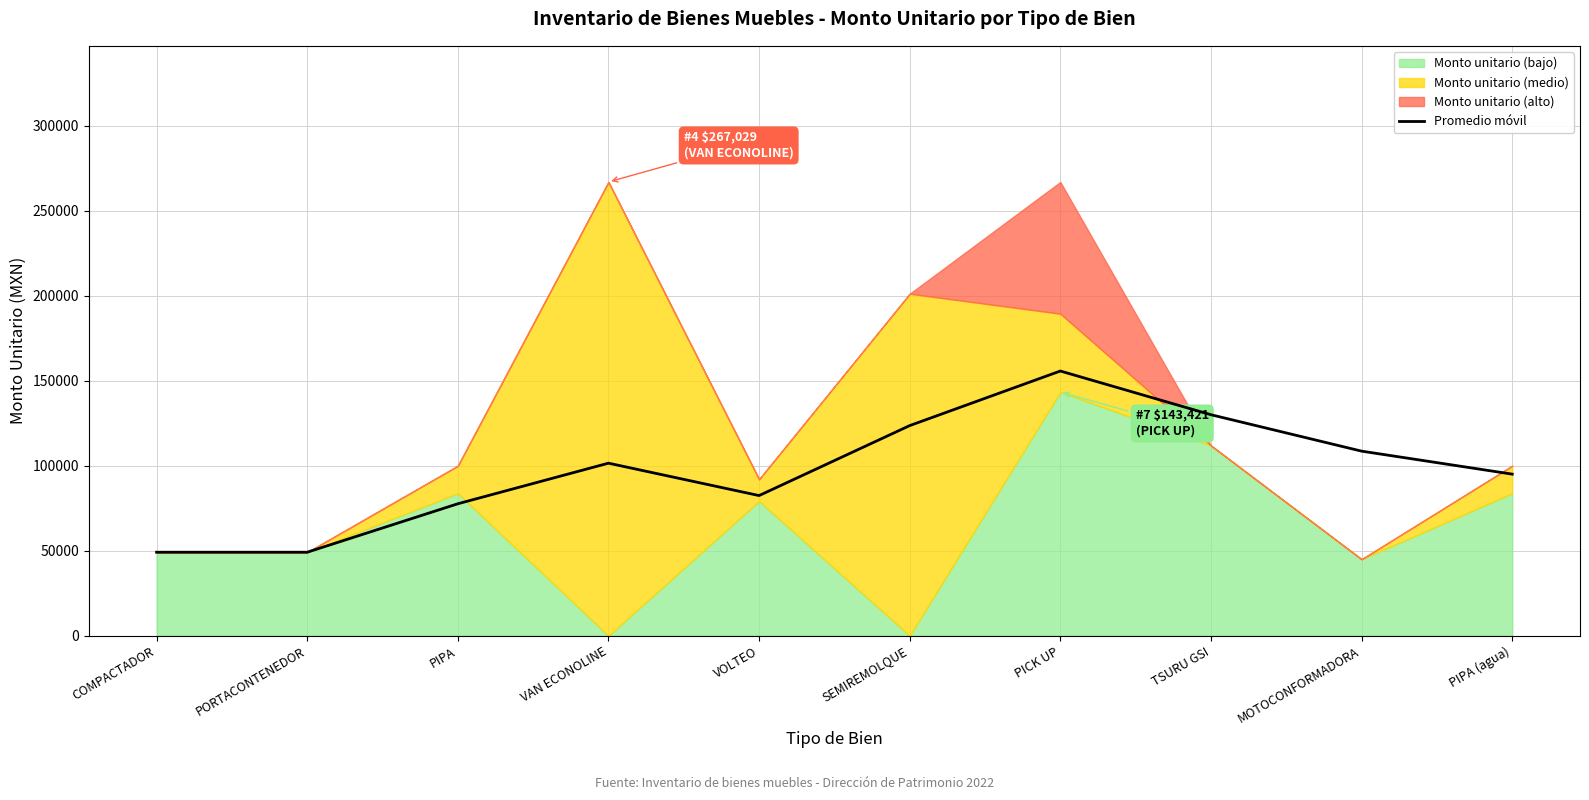

How many values are below 101539?

5